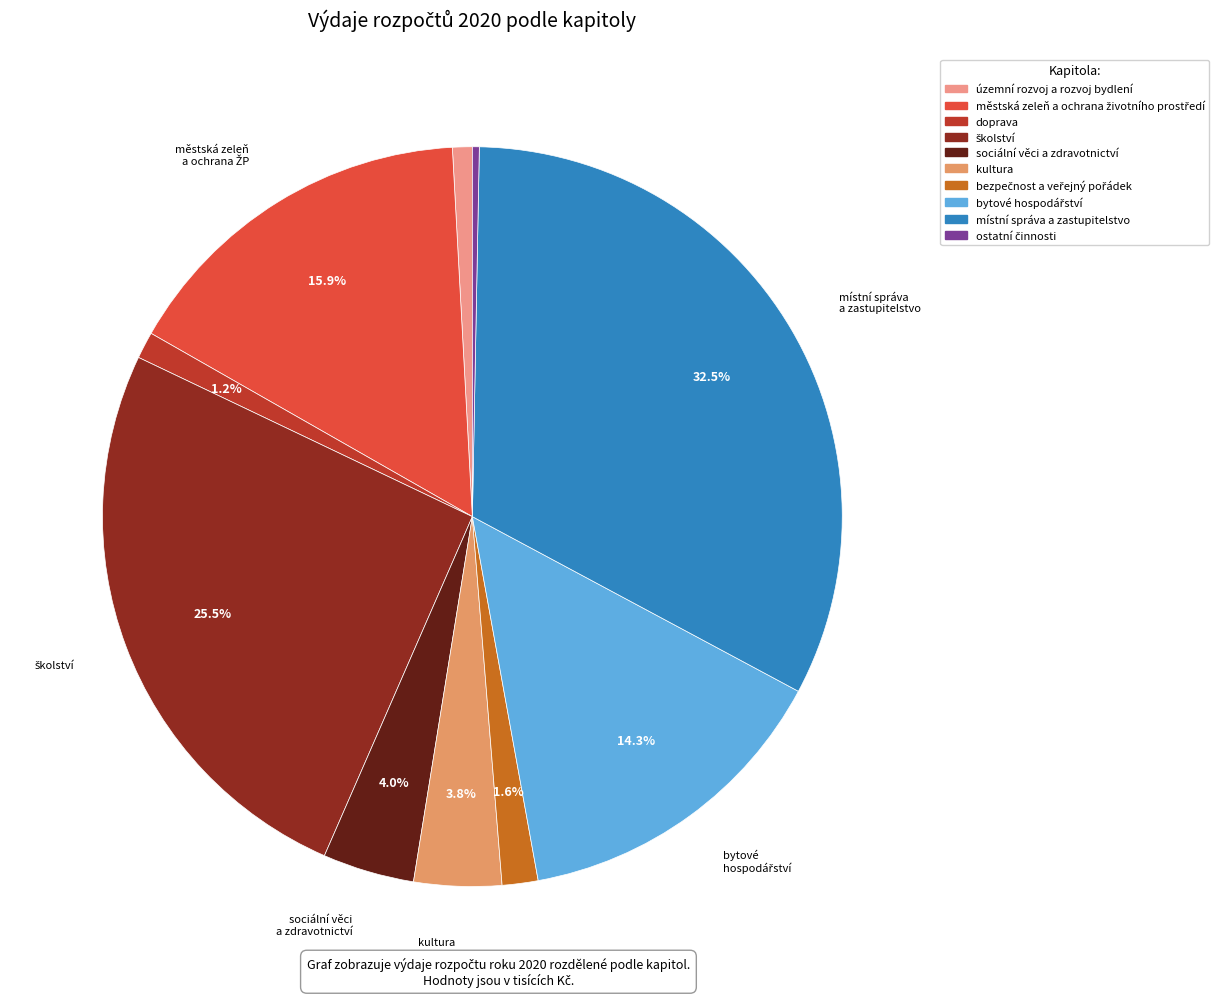

Is there any slice that represents more than half of the pie?

No